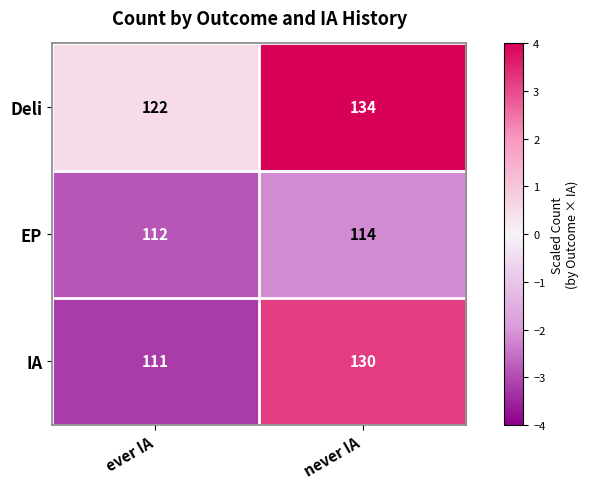

What is the minimum value shown in the chart?

111